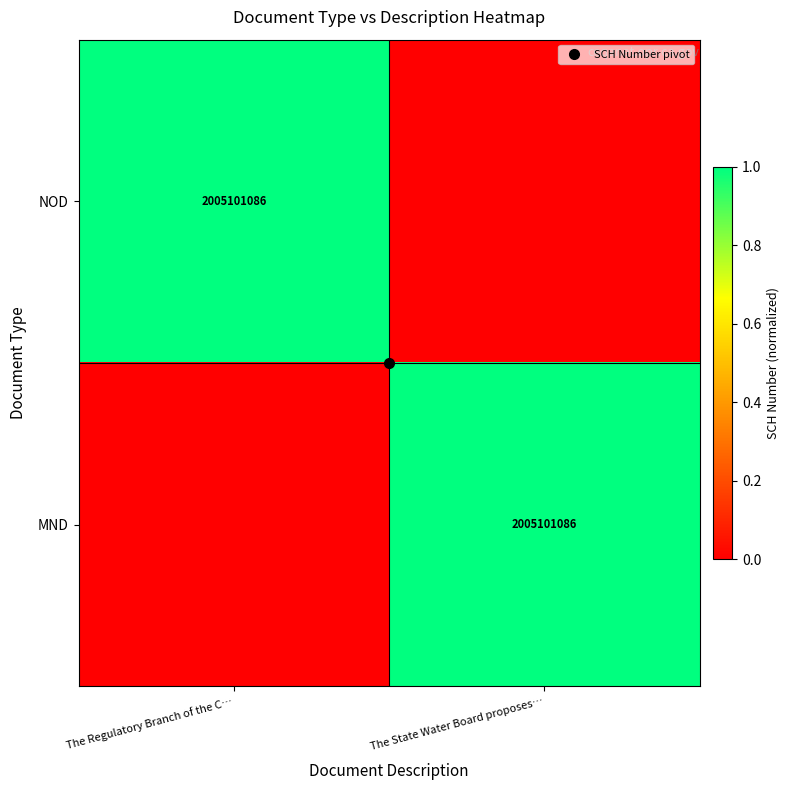

What is the greatest value displayed?

1